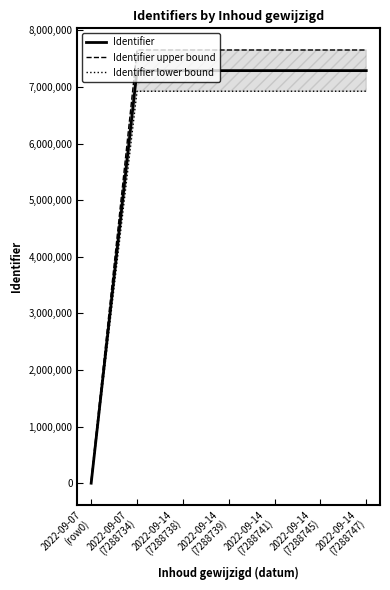

What is the maximum value shown in the chart?

7653184.4